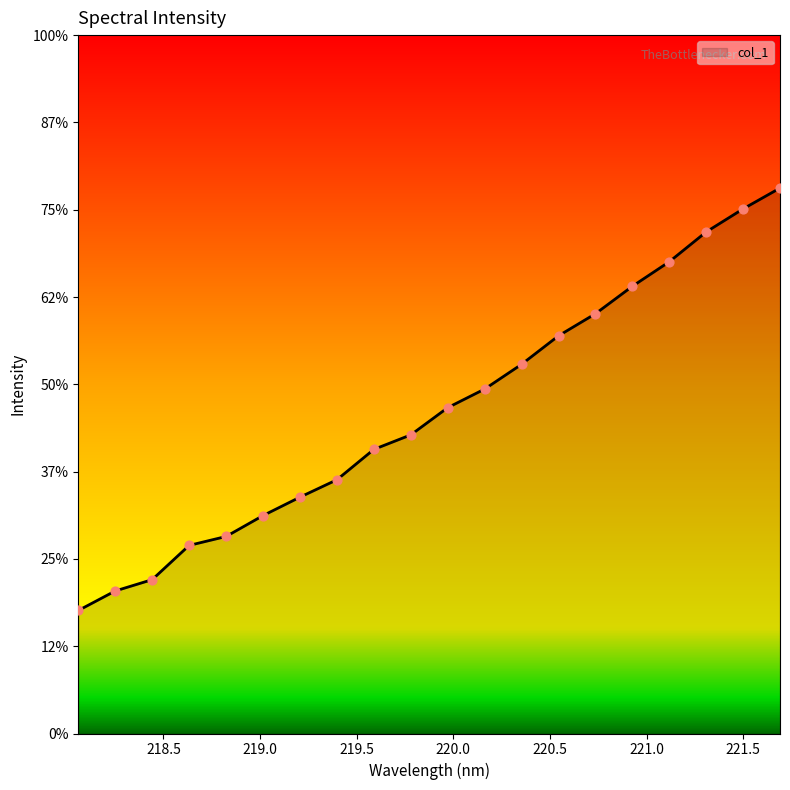

Is this an area chart (filled region under the line)?

Yes